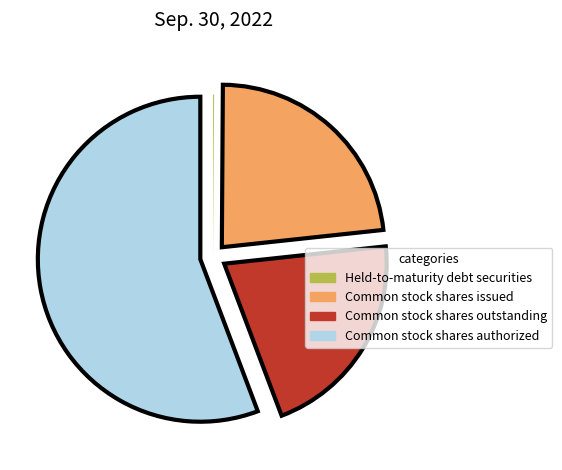

What is the largest slice in the pie chart?

Common stock shares authorized